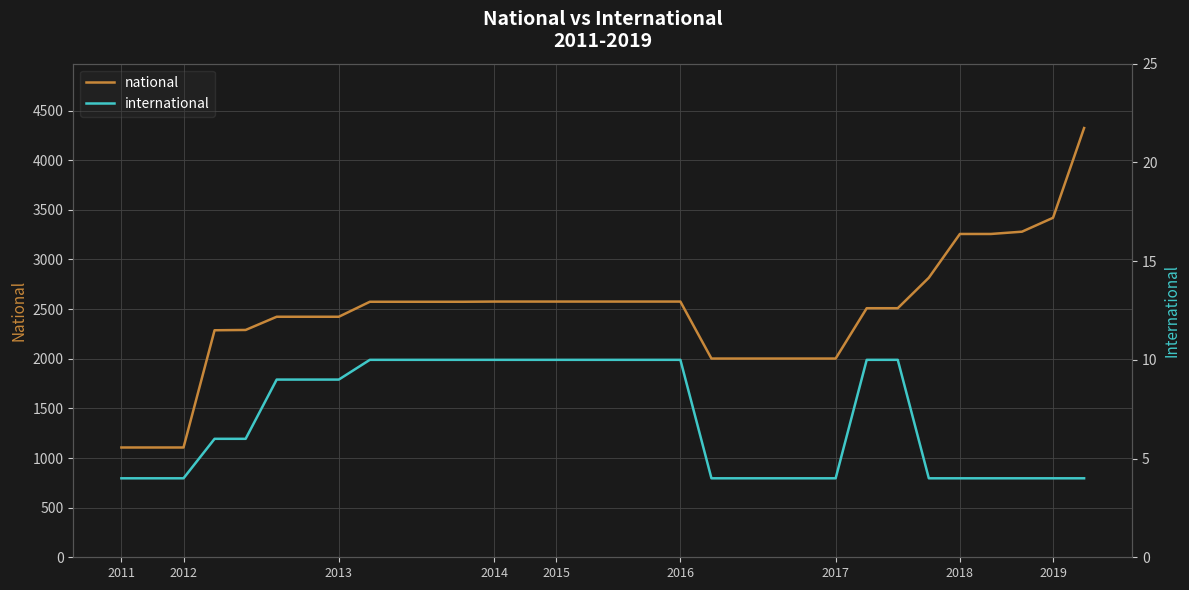

Is the value of international at 2013 greater than the value of national at 21?

No